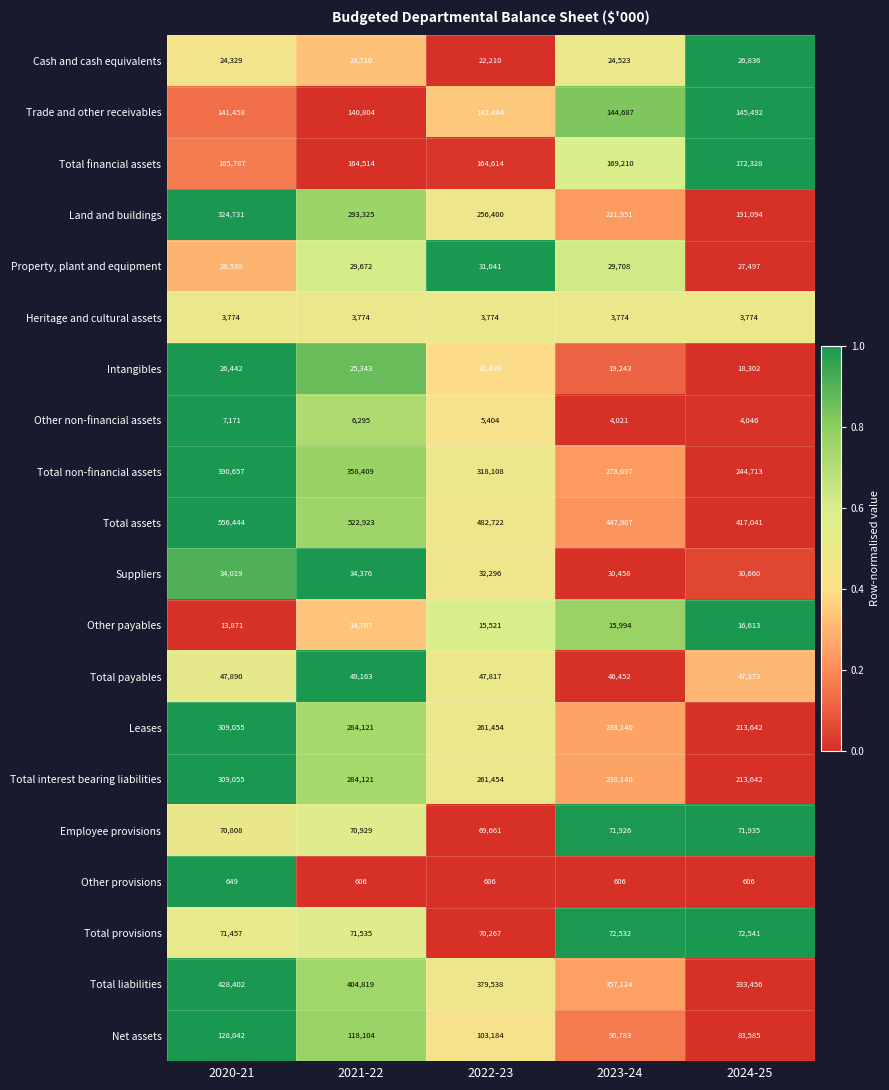

Is it true that Suppliers equals 32296 at 2022-23?

True